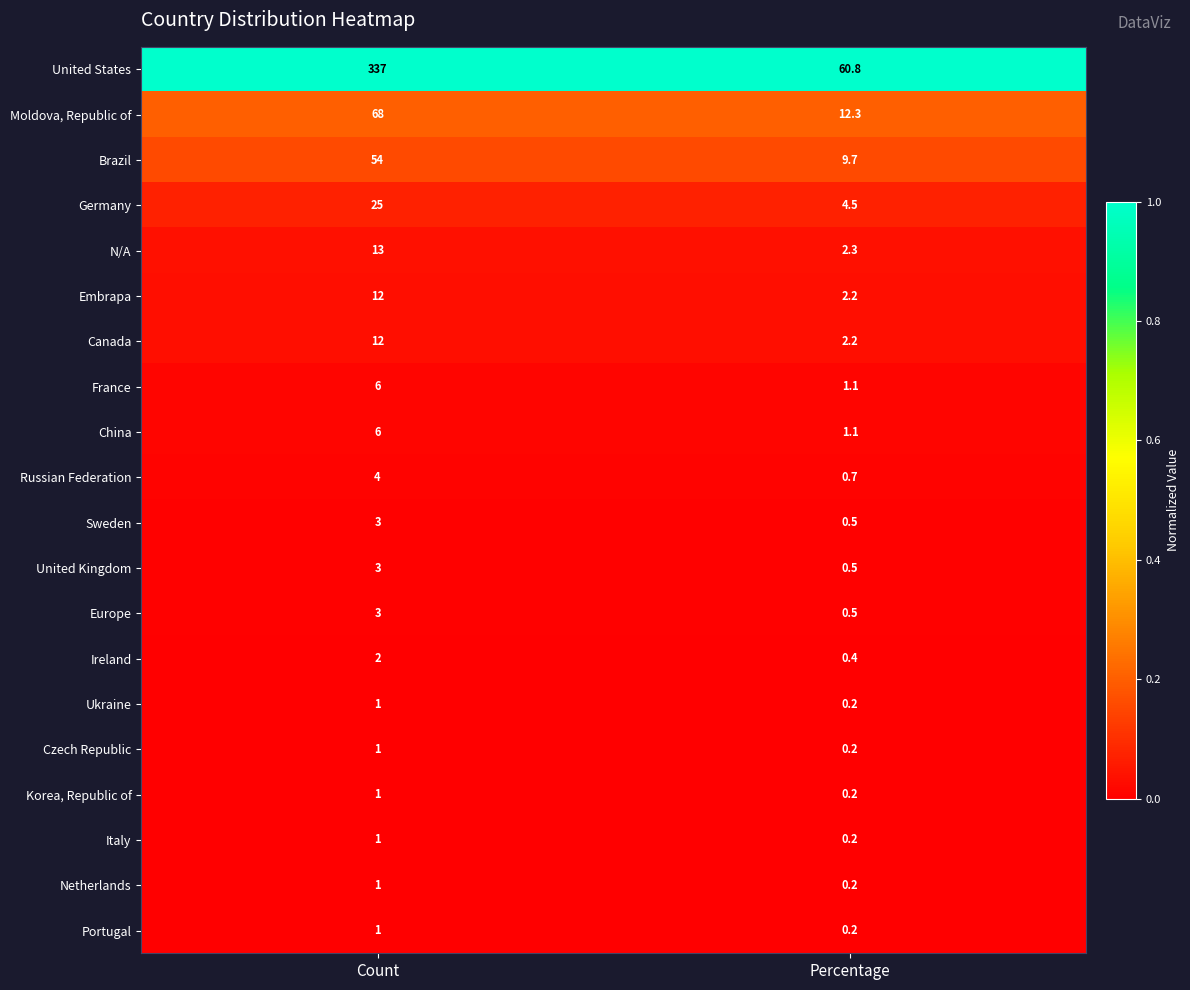

What is the sum of all Ukraine values?

1.2